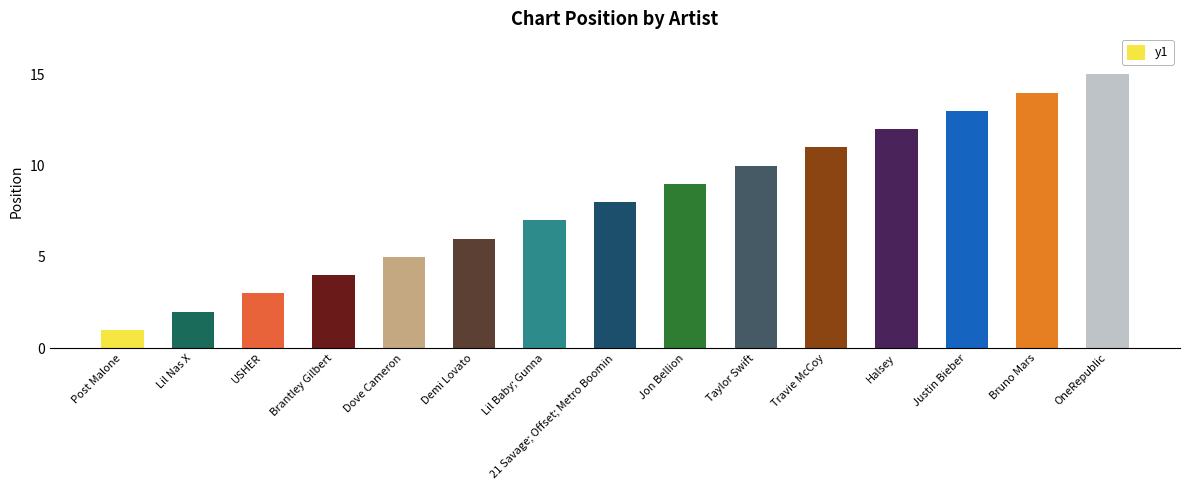

Rank the categories by value from lowest to highest.

Post Malone, Lil Nas X, USHER, Brantley Gilbert, Dove Cameron, Demi Lovato, Lil Baby; Gunna, 21 Savage; Offset; Metro Boomin, Jon Bellion, Taylor Swift, Travie McCoy, Halsey, Justin Bieber, Bruno Mars, OneRepublic